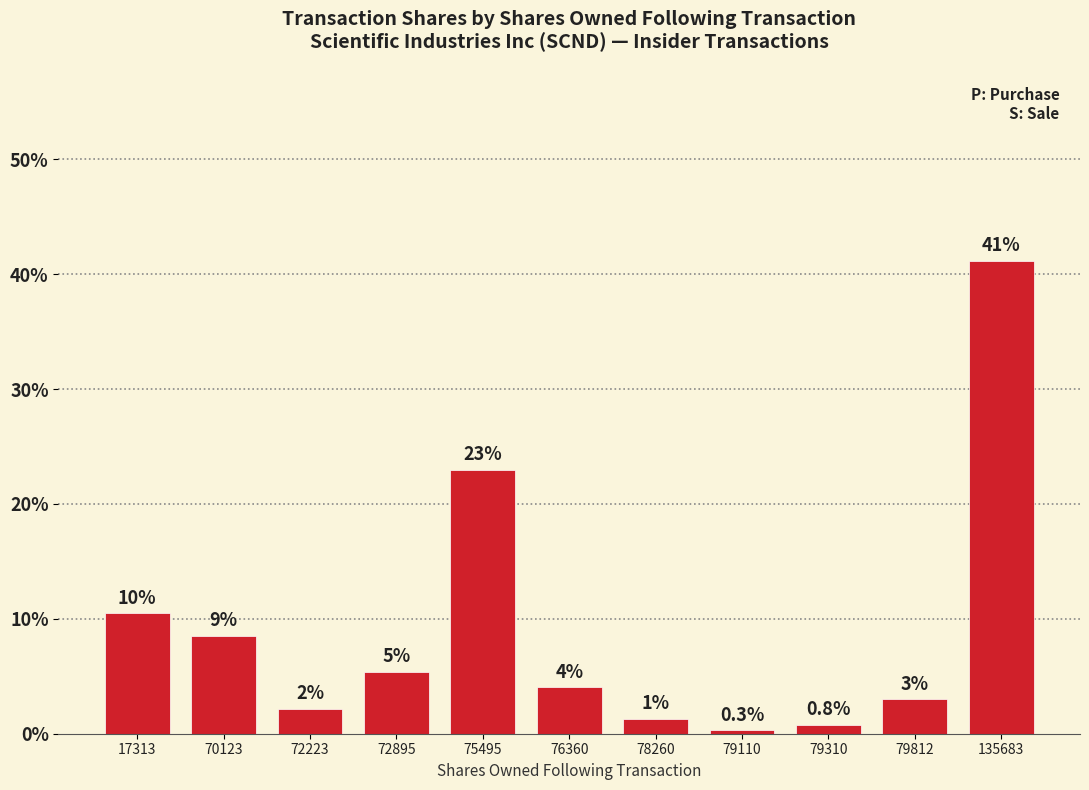

What is the value of the 4th bar from the left?

5.4